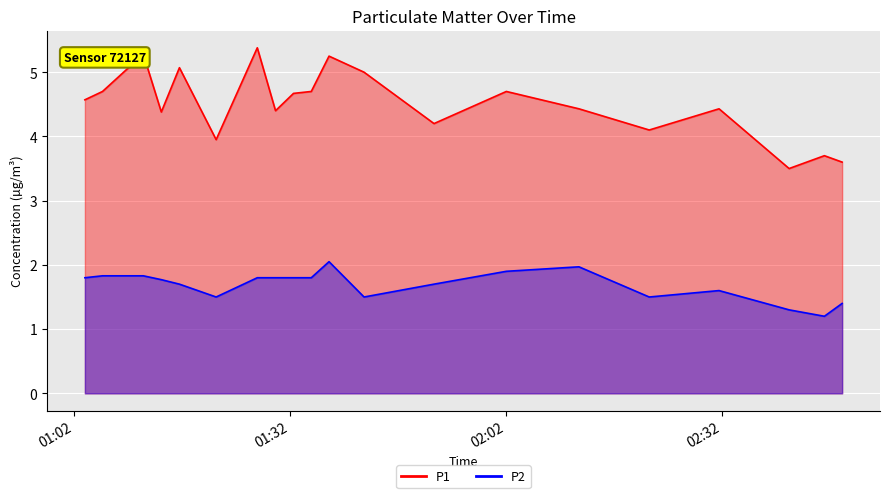

In P1, how many points are higher than both neighbors (excluding endpoints)?

7